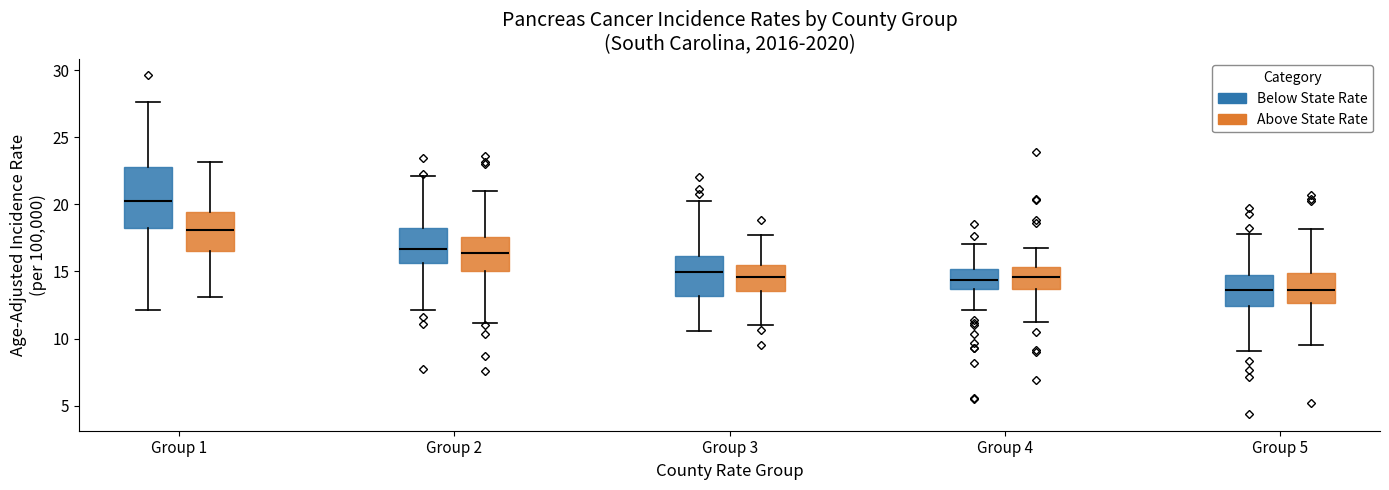

Reading left to right, transcribe this box plot: for each box, give where its median line is, the range the box spans, and where its two whiskers end, as read against the y-axis. The values are not printed on the chart, so give them approximately, as read against the axis.

Group 1 (Below State Rate): median 20.5, box 18.5 to 23.0, whiskers 12.0 to 27.5
Group 1 (Above State Rate): median 18.0, box 16.5 to 19.5, whiskers 13.0 to 23.0
Group 2 (Below State Rate): median 16.5, box 15.5 to 18.5, whiskers 12.0 to 22.0
Group 2 (Above State Rate): median 16.5, box 15.0 to 17.5, whiskers 11.0 to 21.0
Group 3 (Below State Rate): median 15.0, box 13.0 to 16.0, whiskers 10.5 to 20.0
Group 3 (Above State Rate): median 14.5, box 13.5 to 15.5, whiskers 11.0 to 18.0
Group 4 (Below State Rate): median 14.5, box 13.5 to 15.0, whiskers 12.0 to 17.0
Group 4 (Above State Rate): median 14.5, box 13.5 to 15.5, whiskers 11.5 to 16.5
Group 5 (Below State Rate): median 13.5, box 12.5 to 14.5, whiskers 9.0 to 18.0
Group 5 (Above State Rate): median 13.5, box 12.5 to 15.0, whiskers 9.5 to 18.0